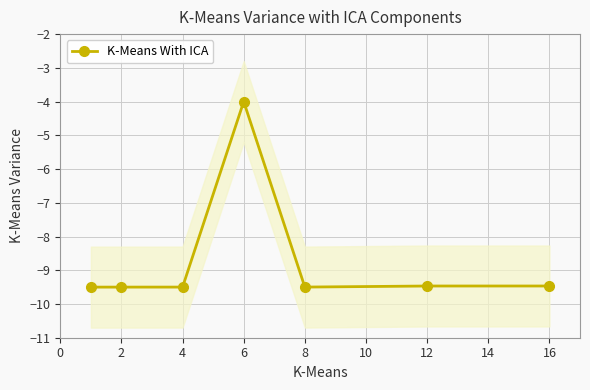

Reading left to right, list all the values displayed in this chart.

0=-9.5	2=-9.5	4=-9.5	6=-4.0	8=-9.5	10=-9.5	12=-9.5